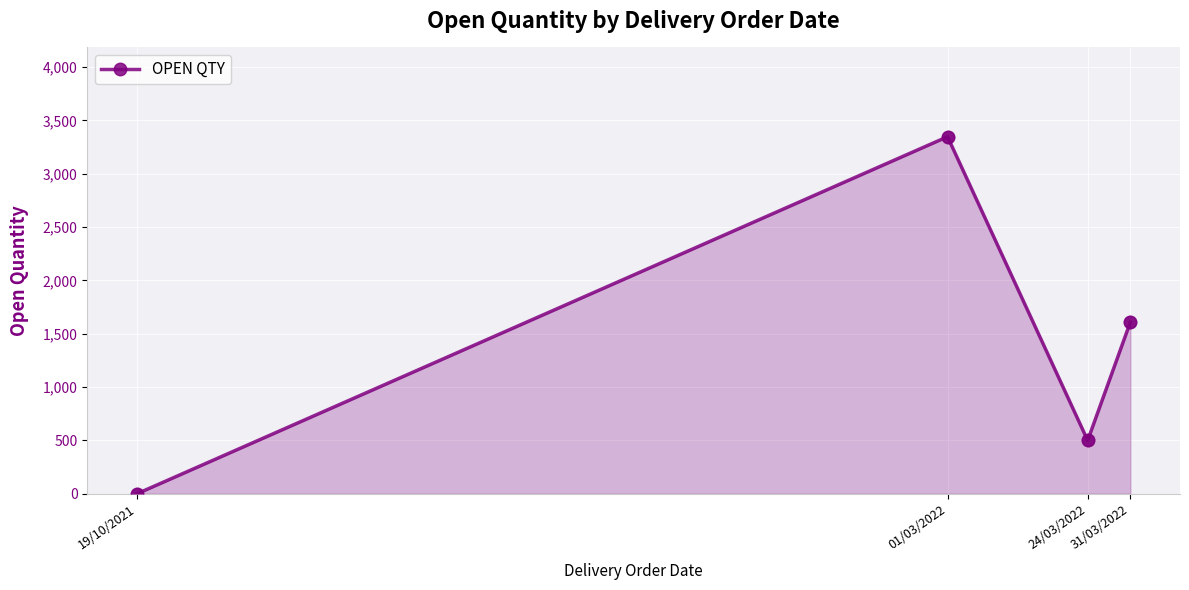

Between 01/03/2022 and 24/03/2022, which is larger?

01/03/2022